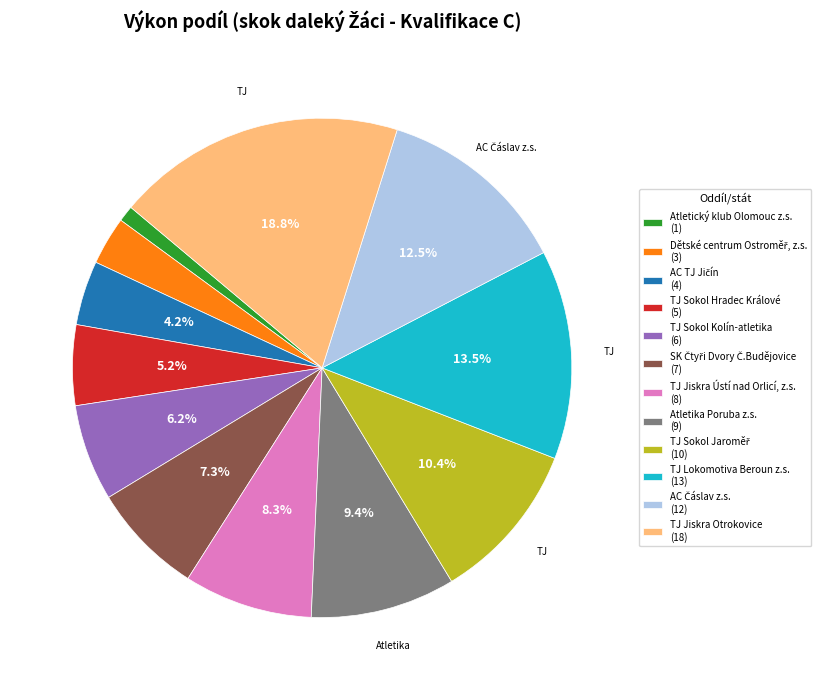

Combined, what portion of the pie is TJ Jiskra Otrokovice (18) and TJ Sokol Kolín-atletika (6)?

25.0%